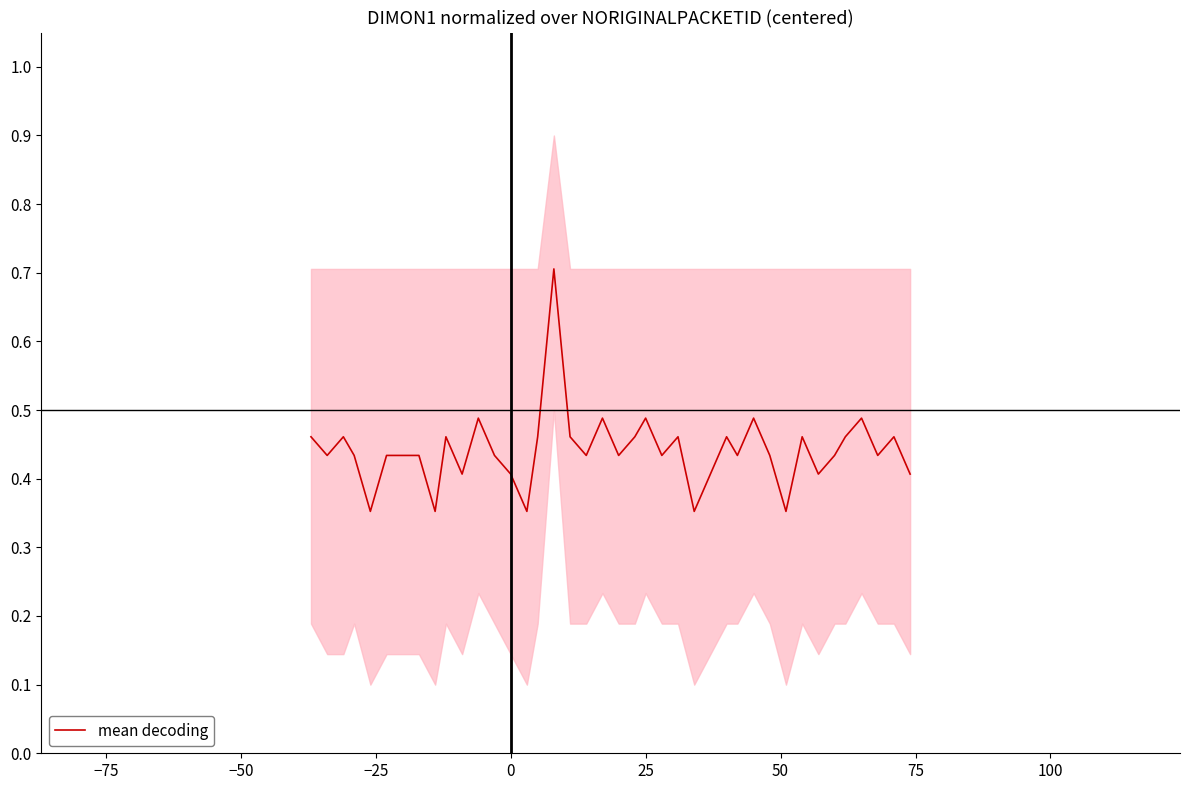

What is the greatest value displayed?

0.7